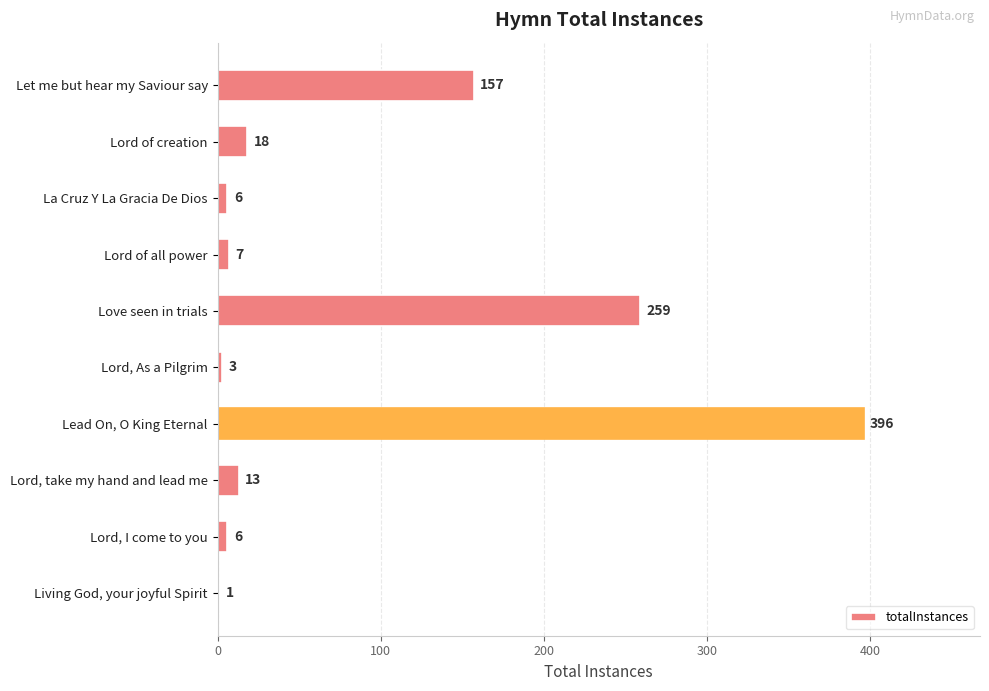

What is the sum of the values at La Cruz Y La Gracia De Dios and Let me but hear my Saviour say?

163